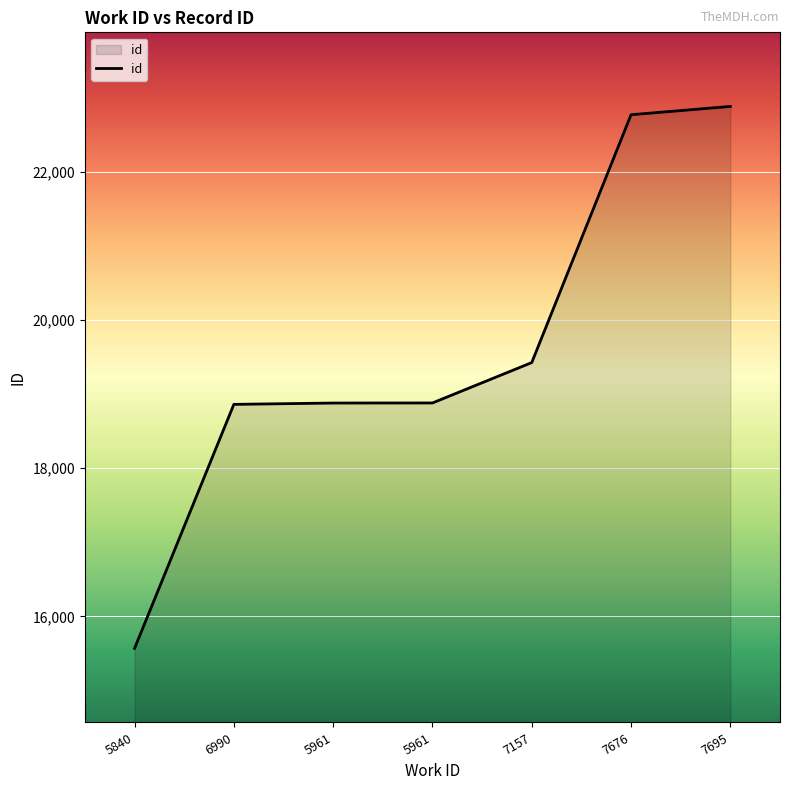

How many values are below 18881?

3